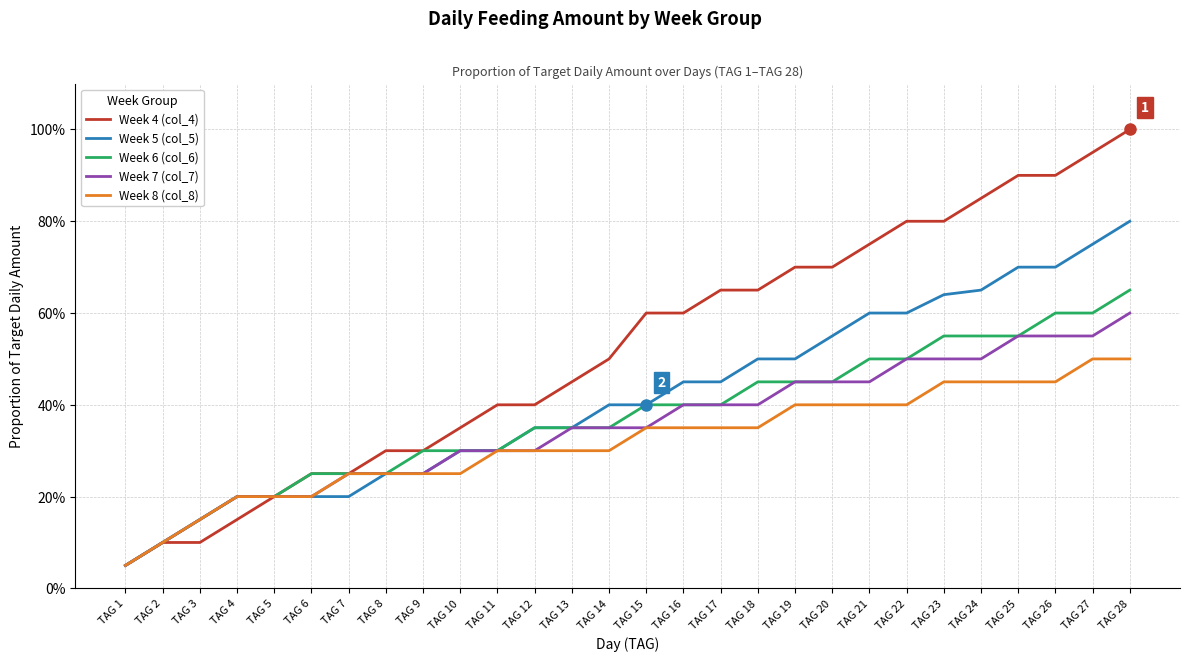

What are all the series names shown in the legend?

Week 4 (col_4), Week 5 (col_5), Week 6 (col_6), Week 7 (col_7), Week 8 (col_8)